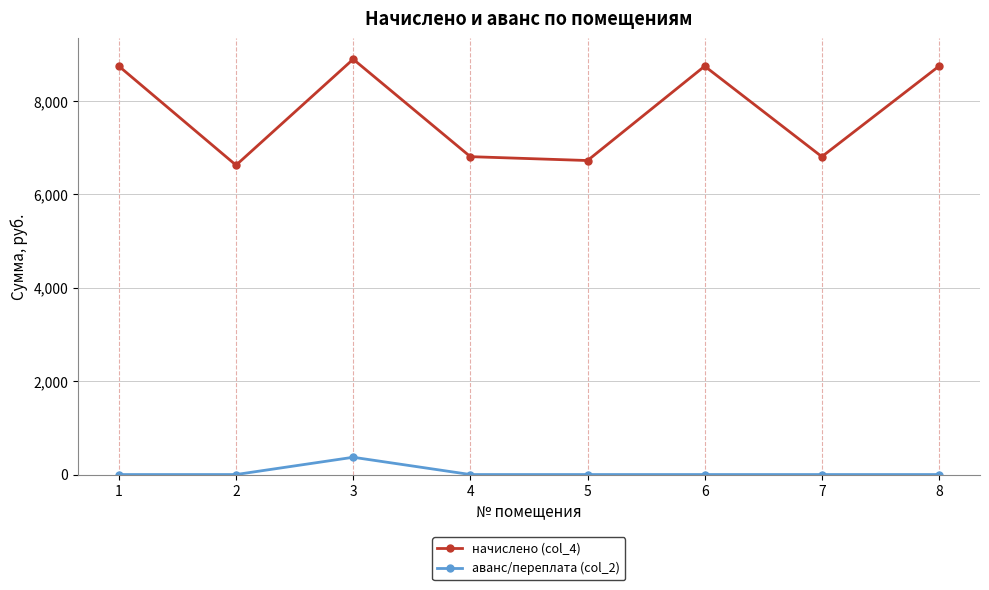

How many data points does each series have?

8